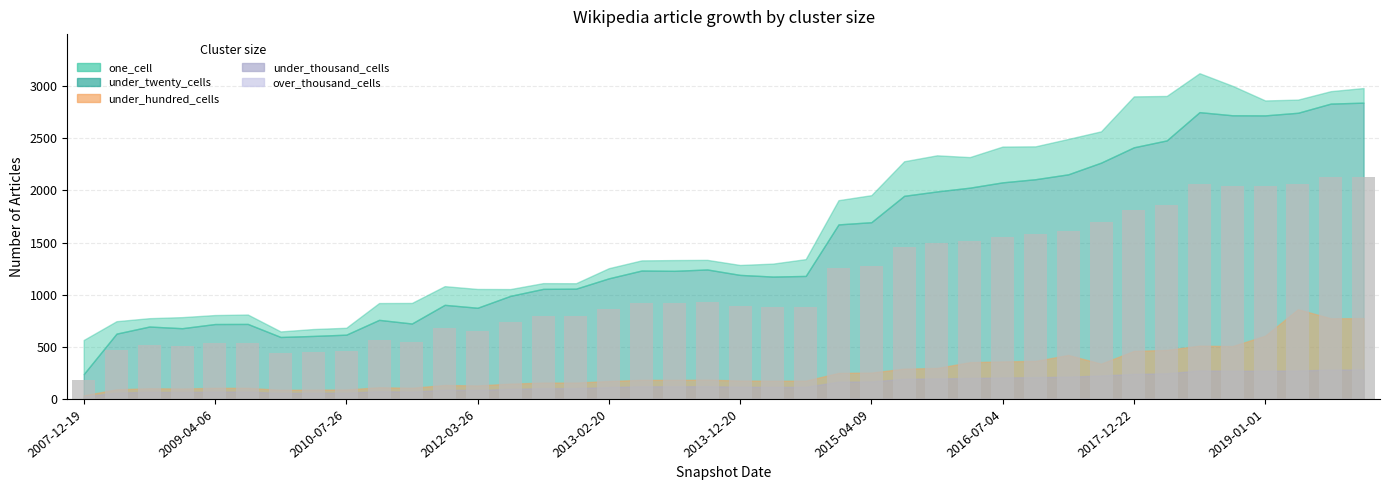

What is the value of the 29th bar from the left?

1558.5